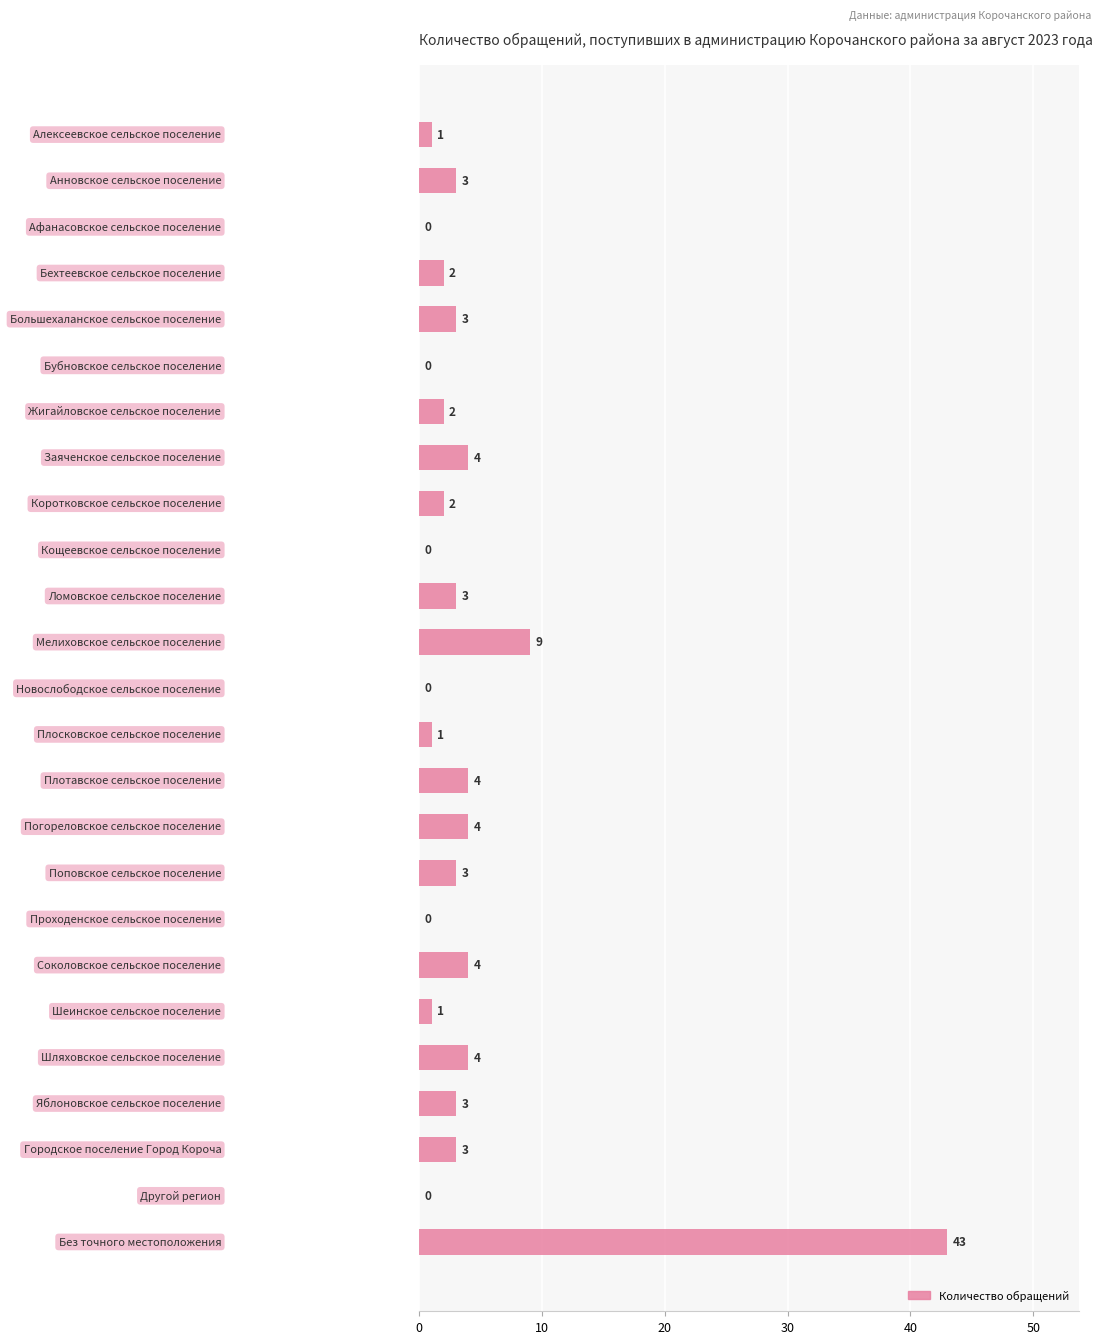

What is the greatest value displayed?

43